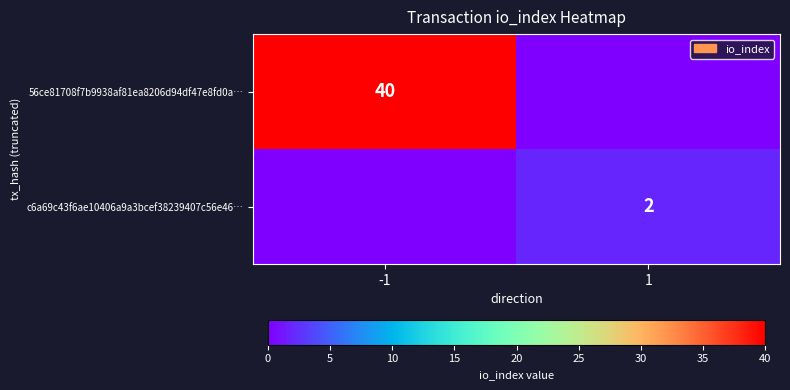

Is it true that 56ce81708f7b9938af81ea8206d94df47e8fd0a… equals 40 at -1?

True